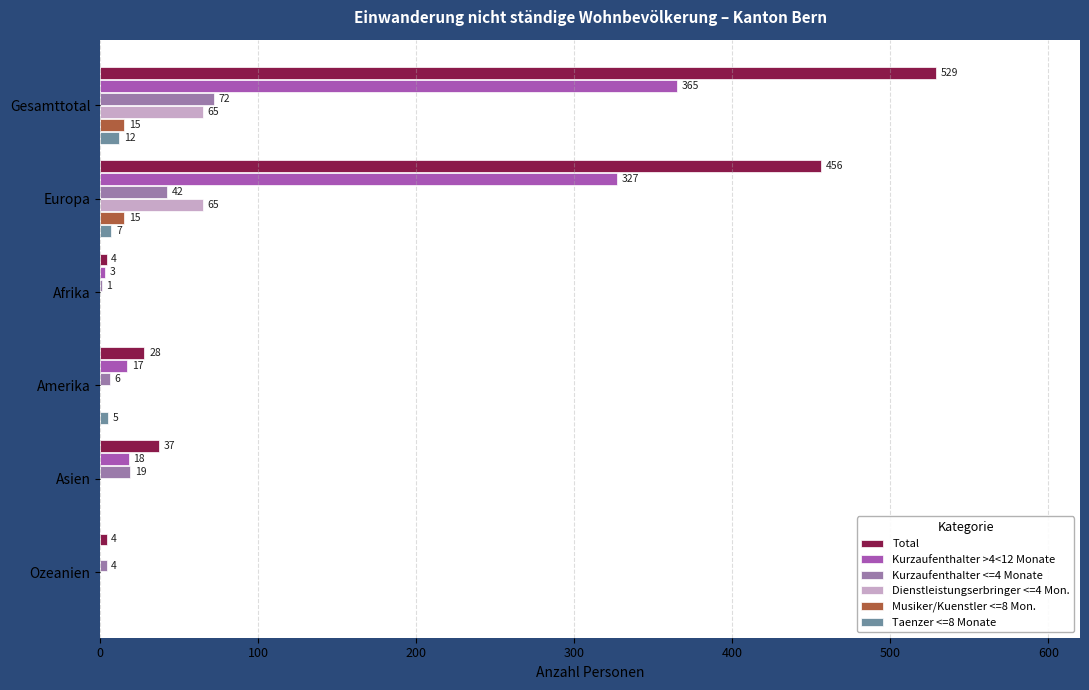

What is the maximum value shown in the chart?

529